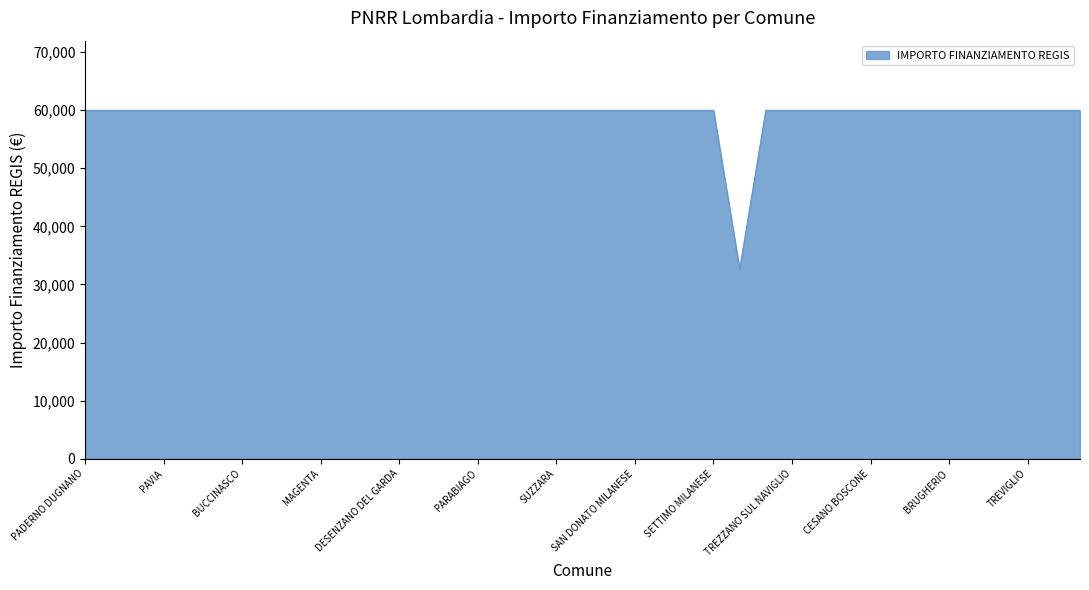

What is the difference between the maximum and minimum values?

27377